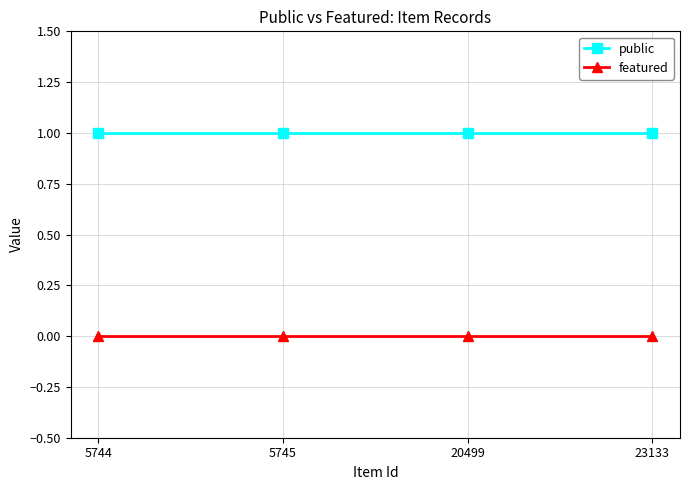

True or false: public has more than 1 interior local peaks.

False